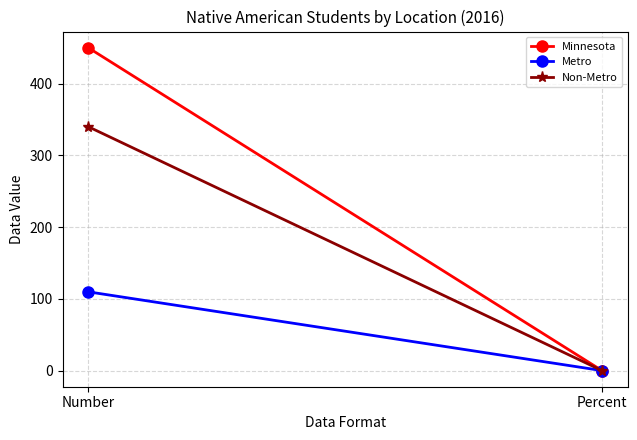

Between Number and Percent, which series saw the biggest shift?

Minnesota